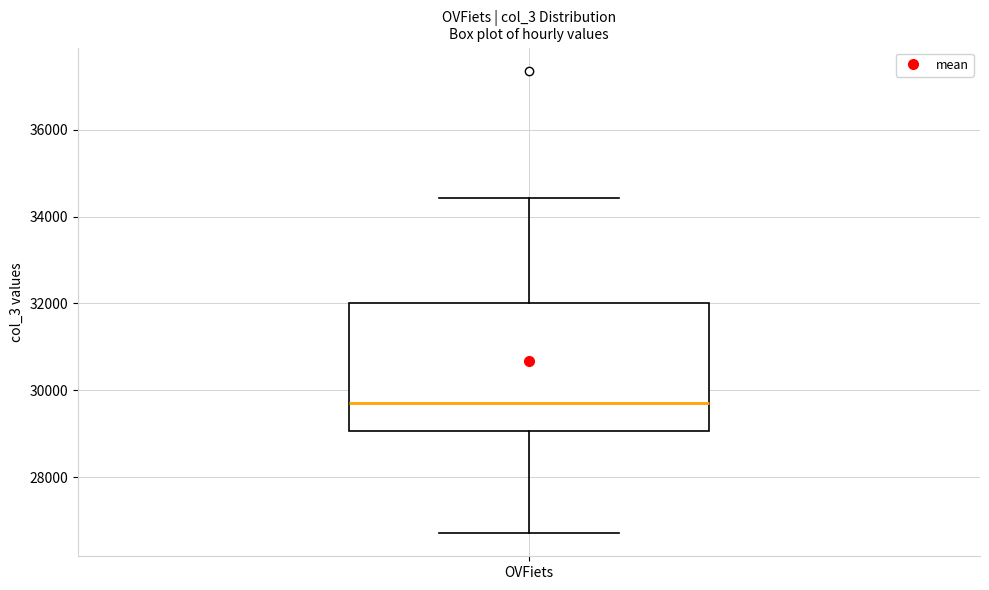

Transcribe this box plot: give where the median line is, the range the box spans, and where the two whiskers end, as read against the y-axis. The values are not printed on the chart, so give them approximately, as read against the axis.

median 29800, box 29000 to 32000, whiskers 26800 to 34400